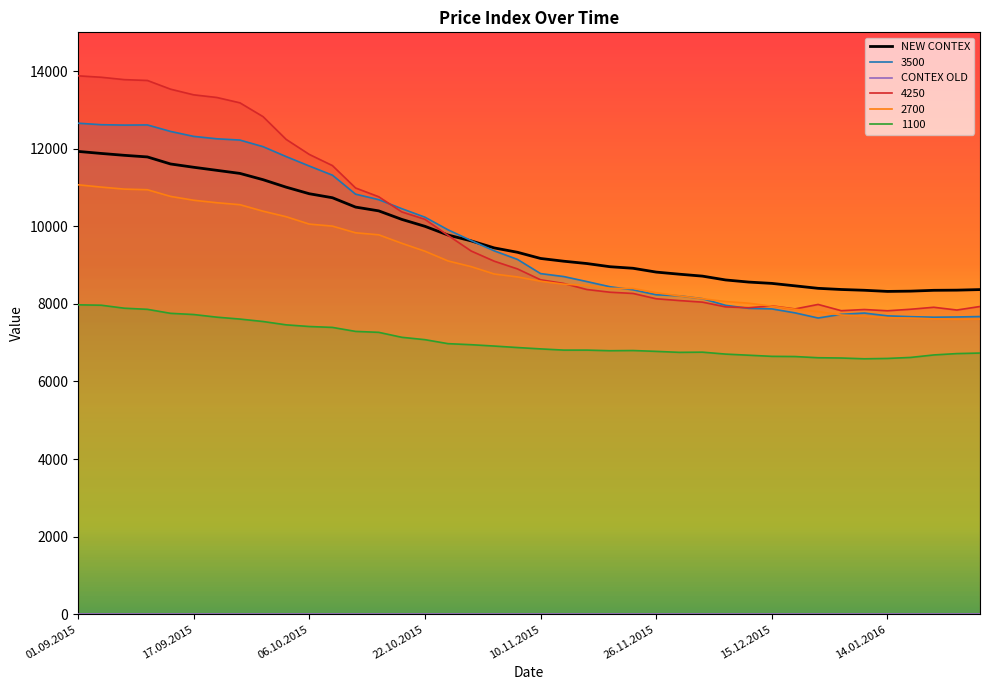

What is the label of the 33rd point from the left?

05.01.2016